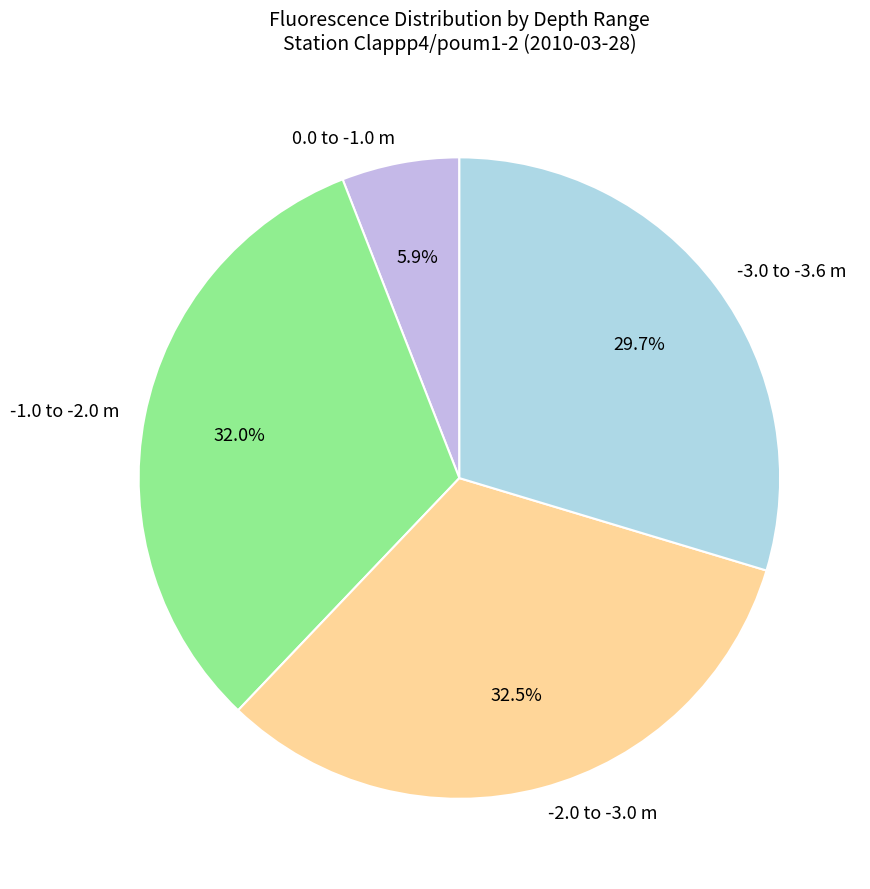

What percentage is NOT represented by -1.0 to -2.0 m?

68.0%